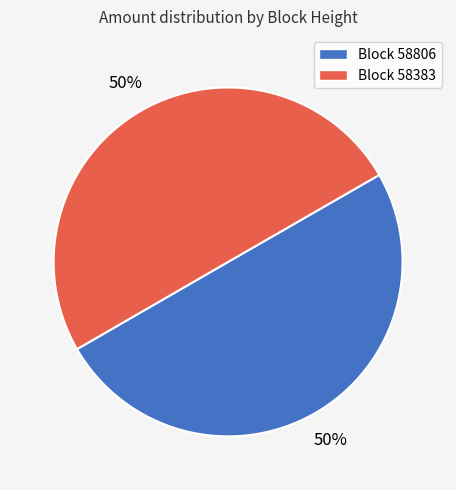

To the nearest percent, what is the average slice percentage?

50%